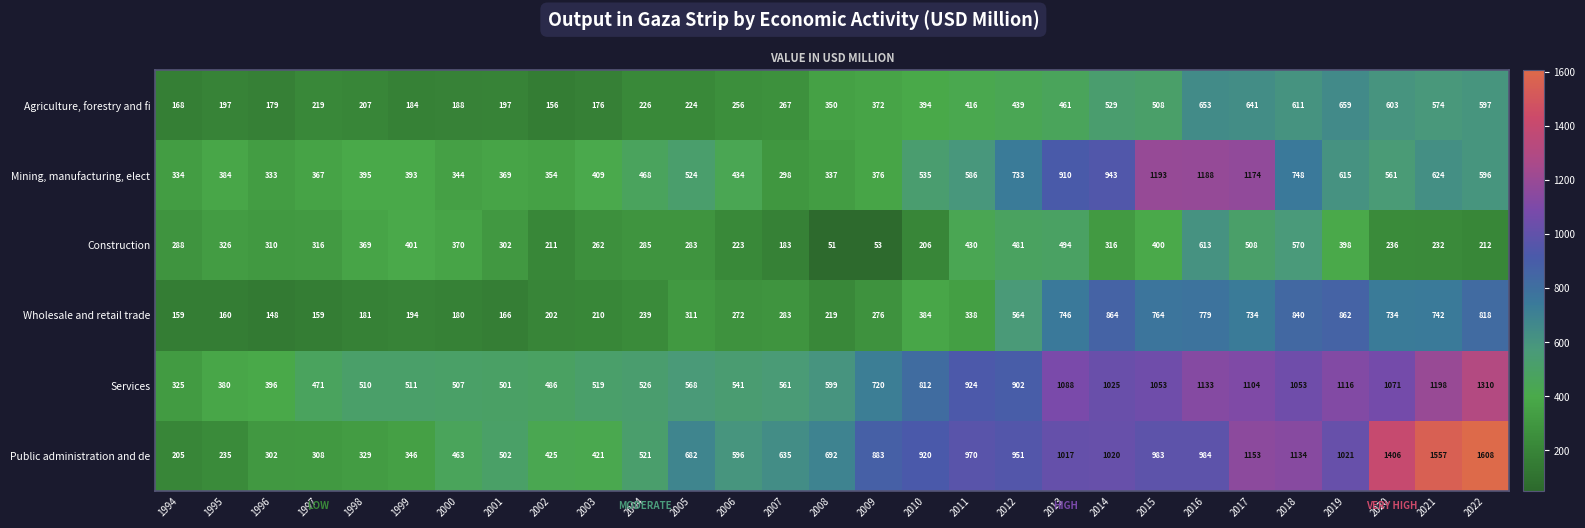

What is the sum of the Services values at 2006 and 2010?

1353